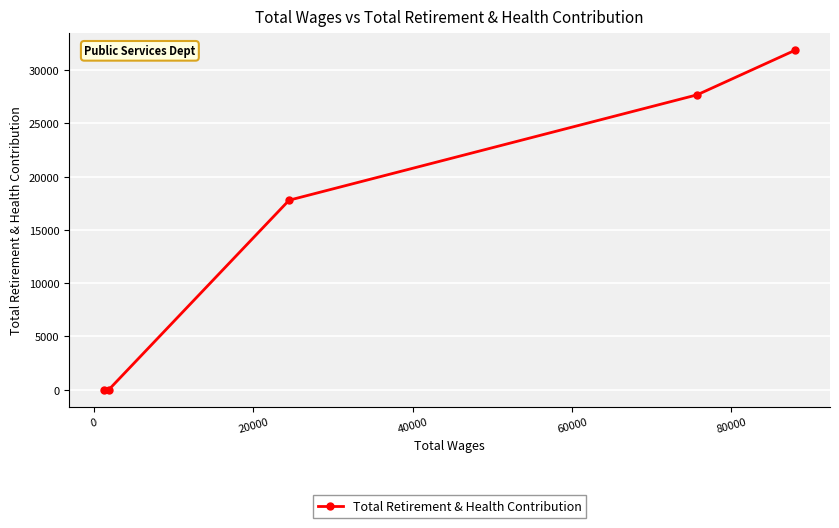

What is the maximum value shown in the chart?

31886